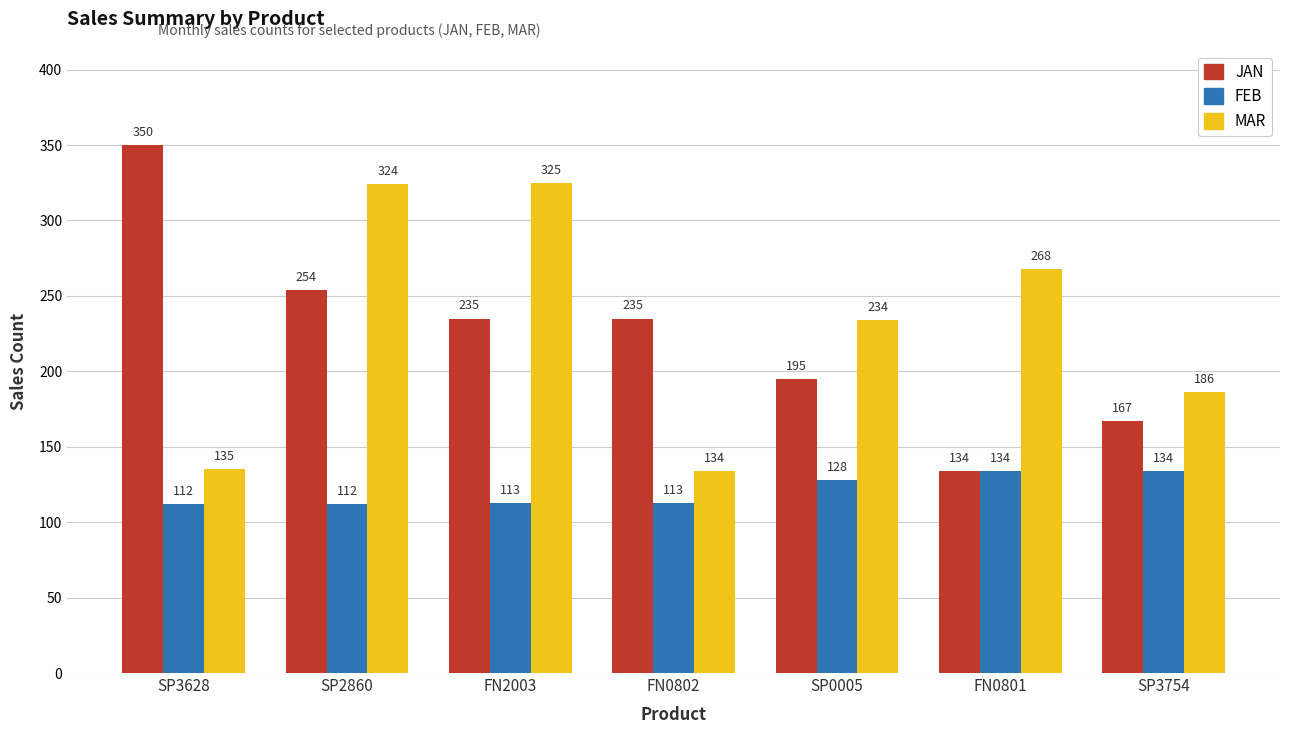

How many values in the MAR series are below 234?

3